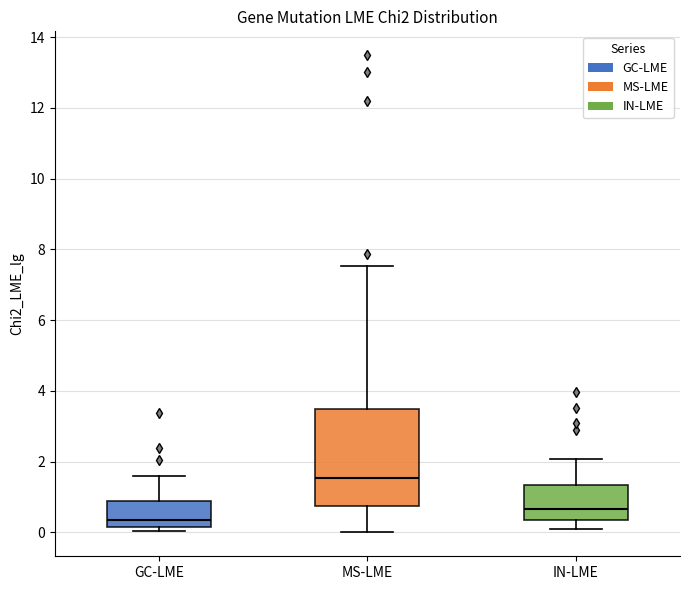

Reading left to right, read every box against the y-axis: the position of its median line, the range the box covers, and the ends of its whiskers. The values are not printed on the chart, so give them approximately, as read against the axis.

GC-LME: median 0.4, box 0.2 to 0.8, whiskers 0.0 to 1.6
MS-LME: median 1.6, box 0.8 to 3.4, whiskers 0.0 to 7.6
IN-LME: median 0.6, box 0.4 to 1.4, whiskers 0.0 to 2.0